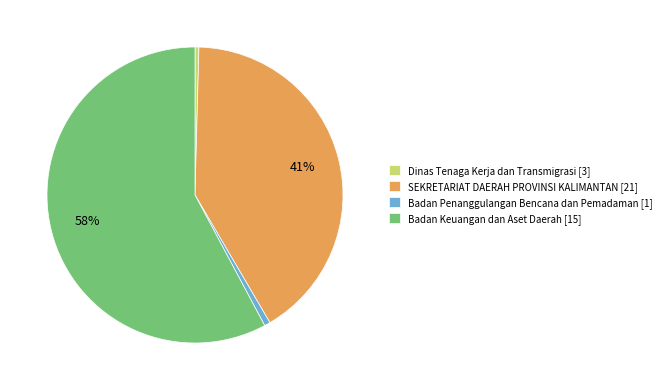

To the nearest percent, what is the combined percentage of SEKRETARIAT DAERAH PROVINSI KALIMANTAN [21] and Badan Keuangan dan Aset Daerah [15]?

99%